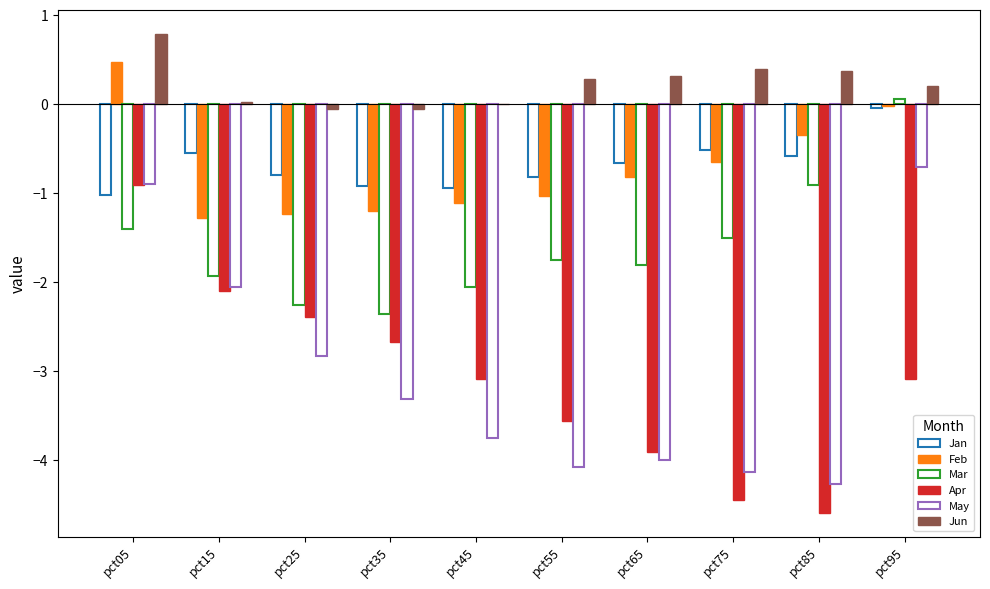

Does the chart contain stacked bars?

No